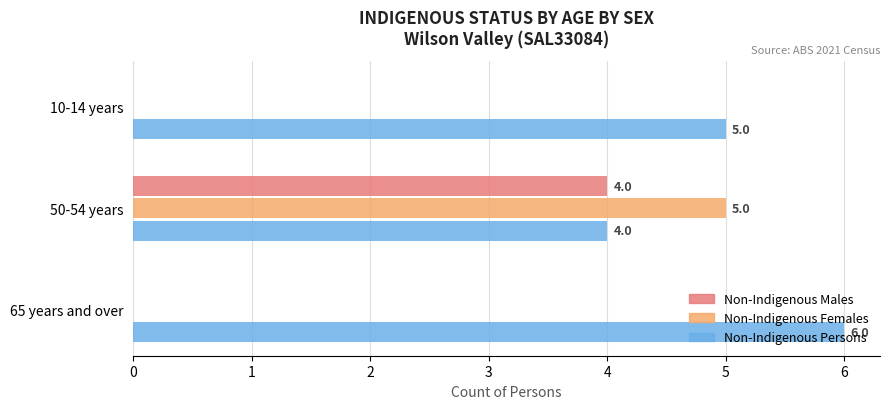

What is the maximum value for Non-Indigenous Persons?

6